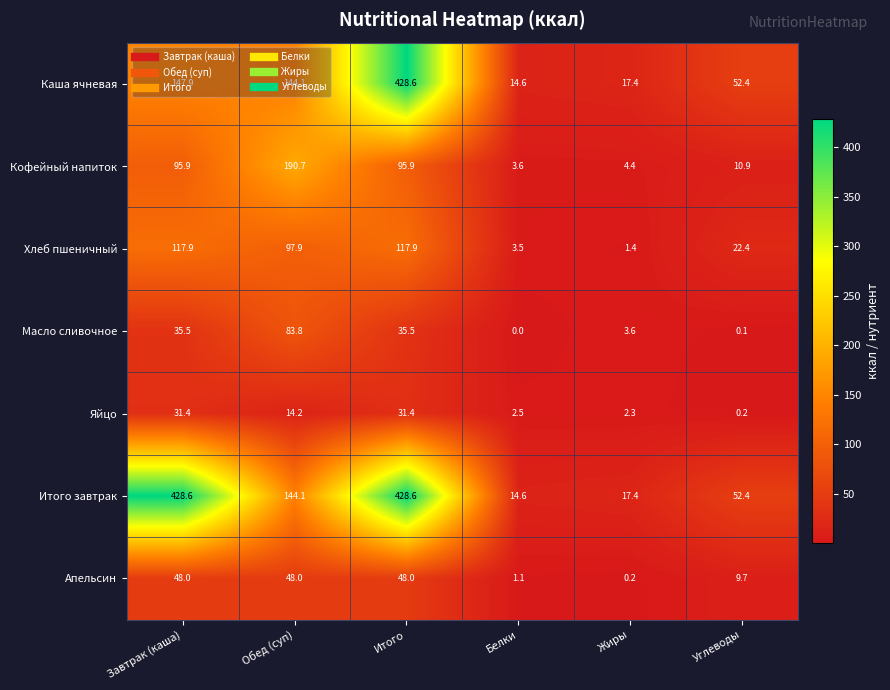

Rank the categories by Каша ячневая value from highest to lowest.

Итого, Завтрак (каша), Обед (суп), Углеводы, Жиры, Белки